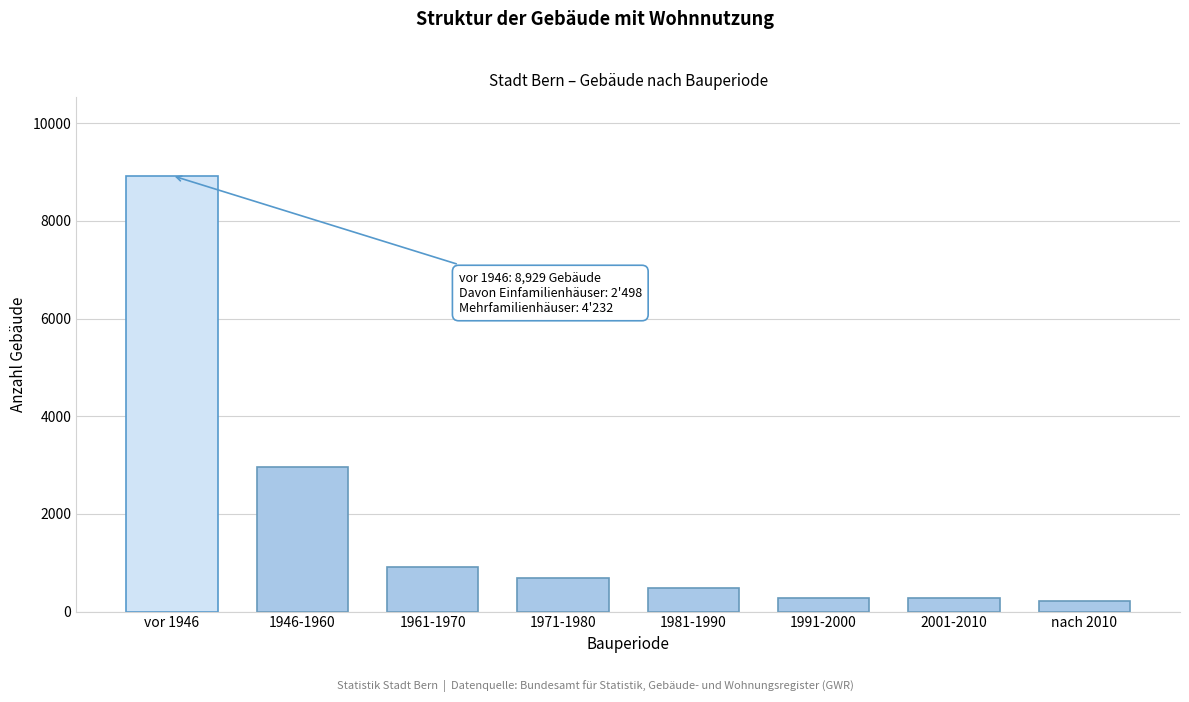

What is the label of the 1st bar from the left?

vor 1946